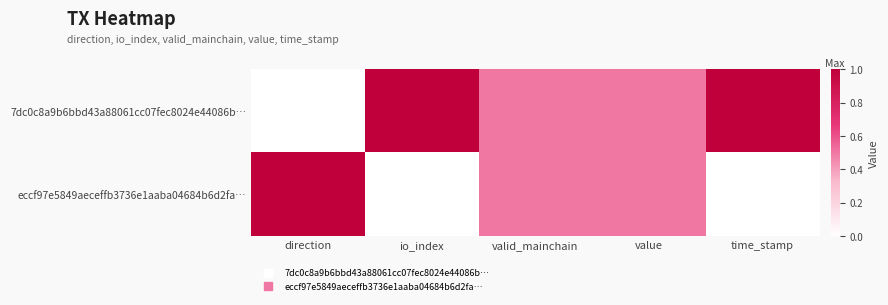

At which category does the chart reach its peak across all series?

io_index